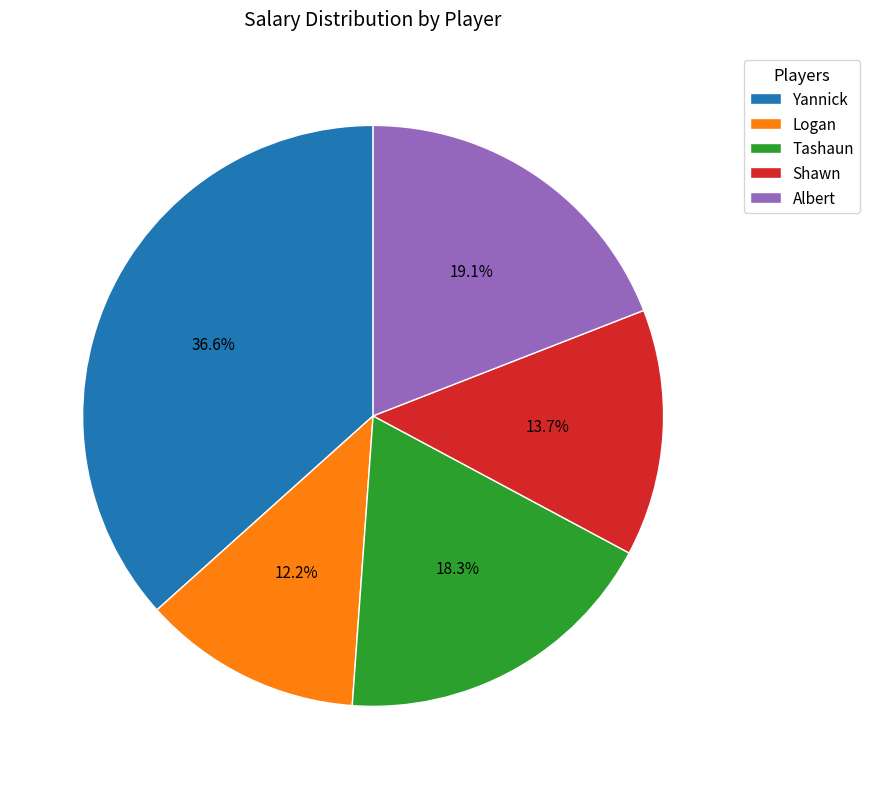

Is there a majority slice in this chart?

No